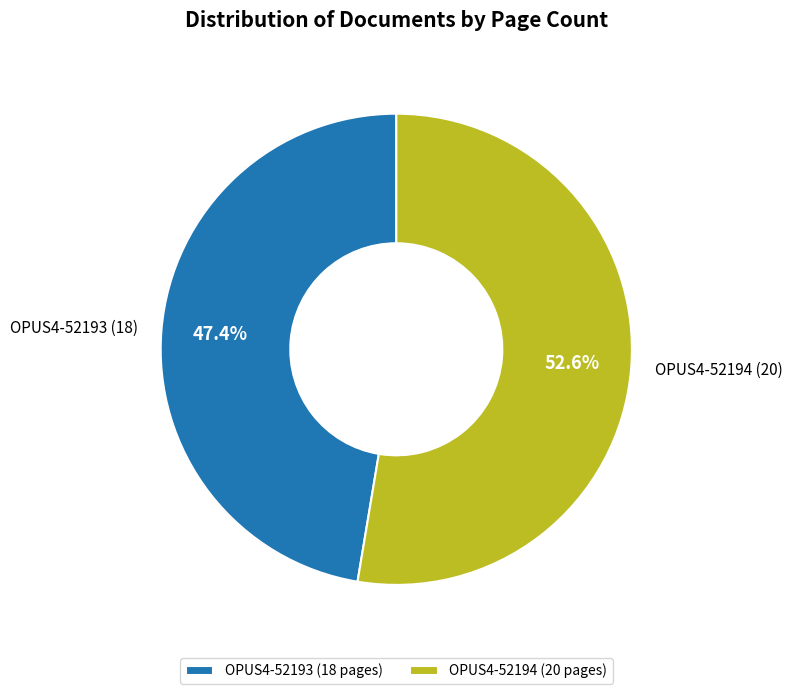

To the nearest percent, what percentage of the pie is OPUS4-52194?

53%